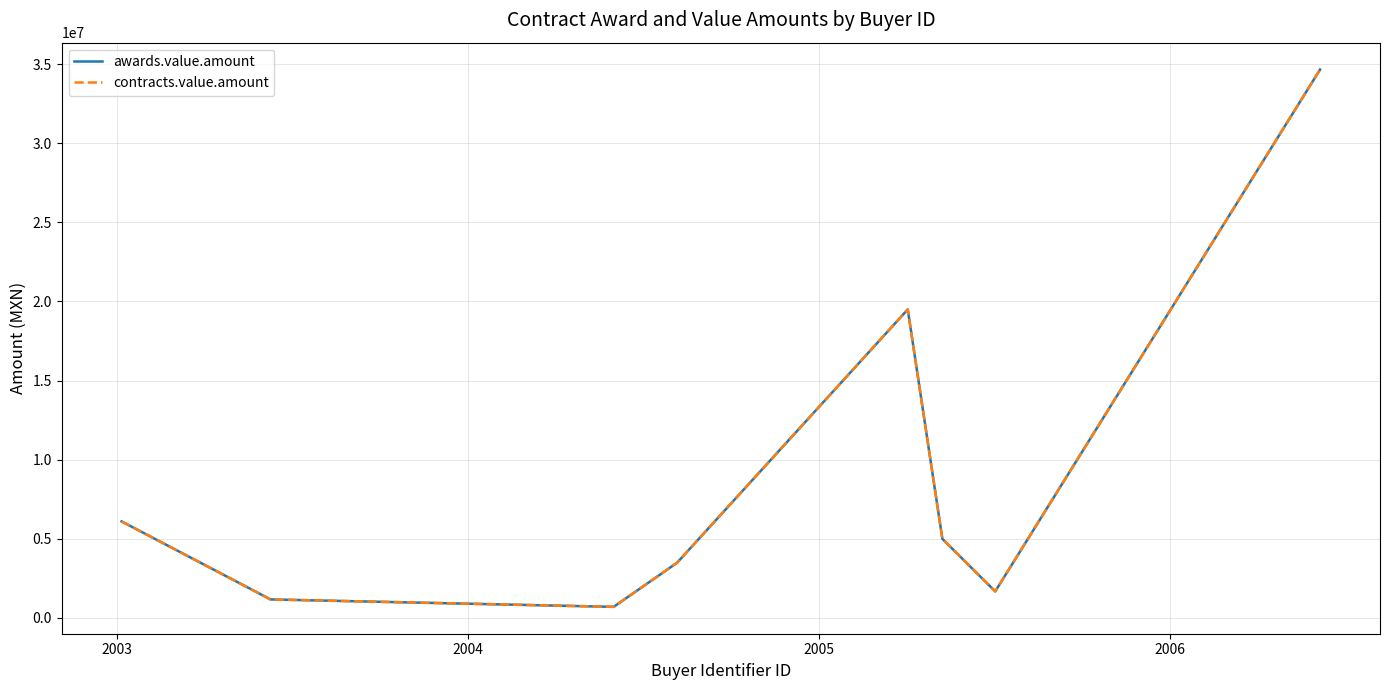

Where is the first local minimum for contracts.value.amount?

2004